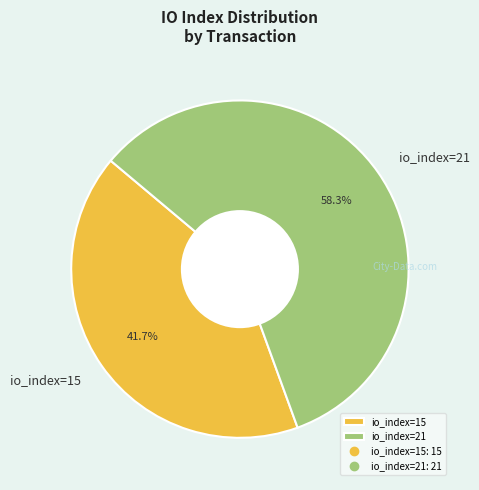

Which category has the smallest portion of the pie?

io_index=15